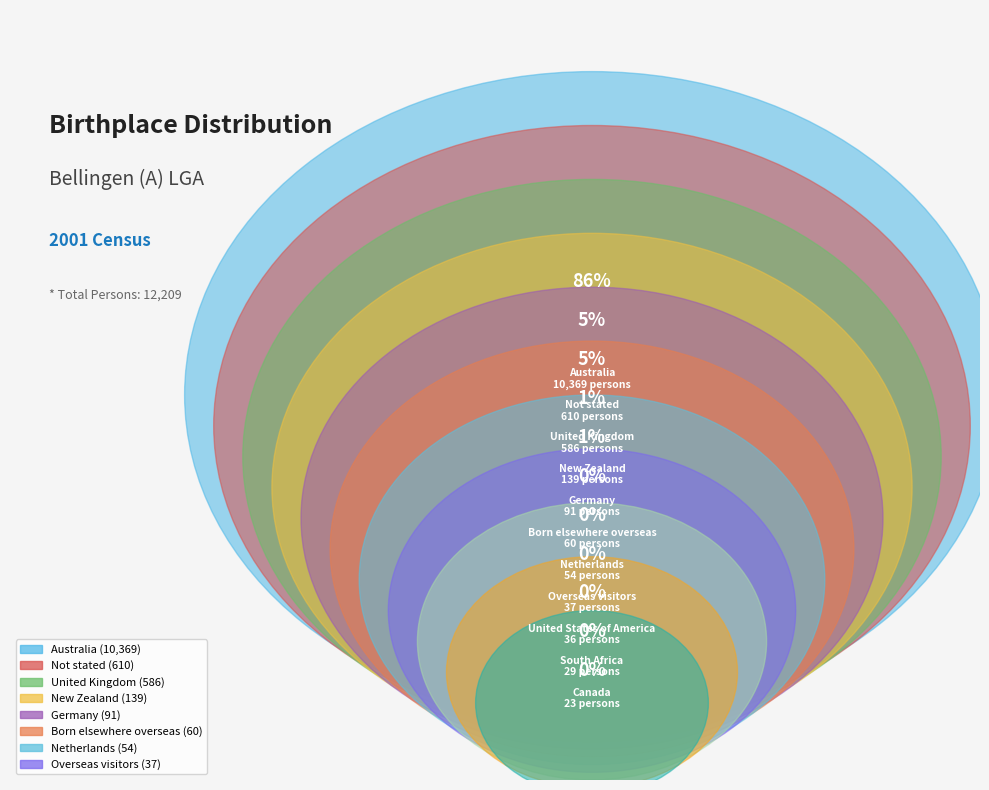

Count the number of slices in the pie.

11